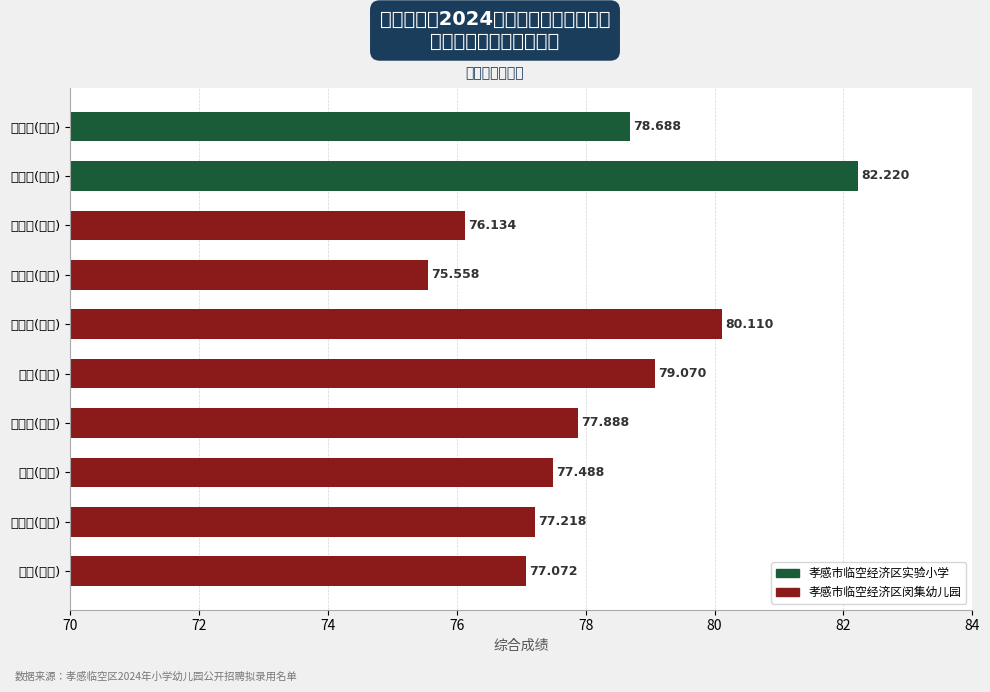

At which category does the chart reach its peak across all series?

李雪雯(数学)